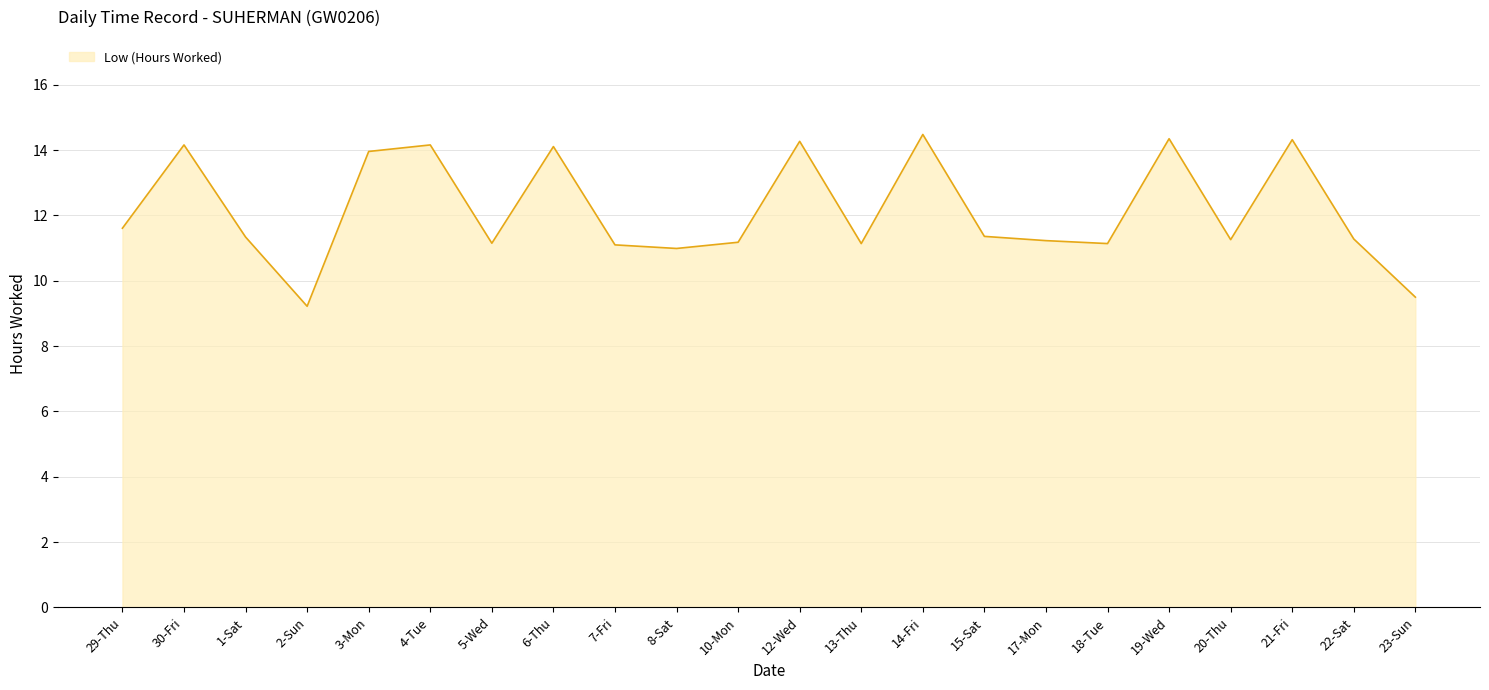

What position from the right is 1-Sat?

20